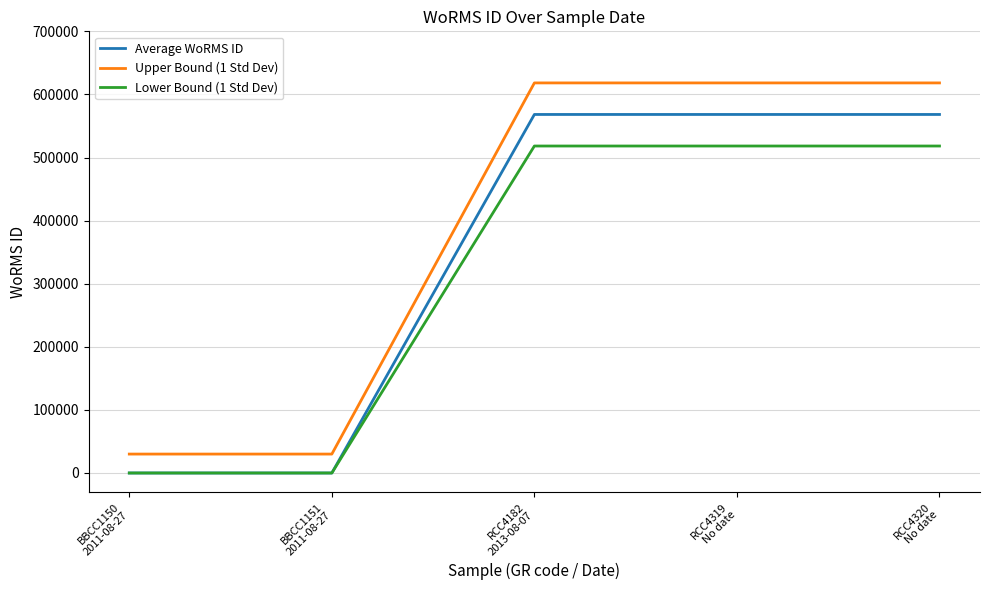

What is the spread (max minus min) of values at BBCC1151
2011-08-27?

30000